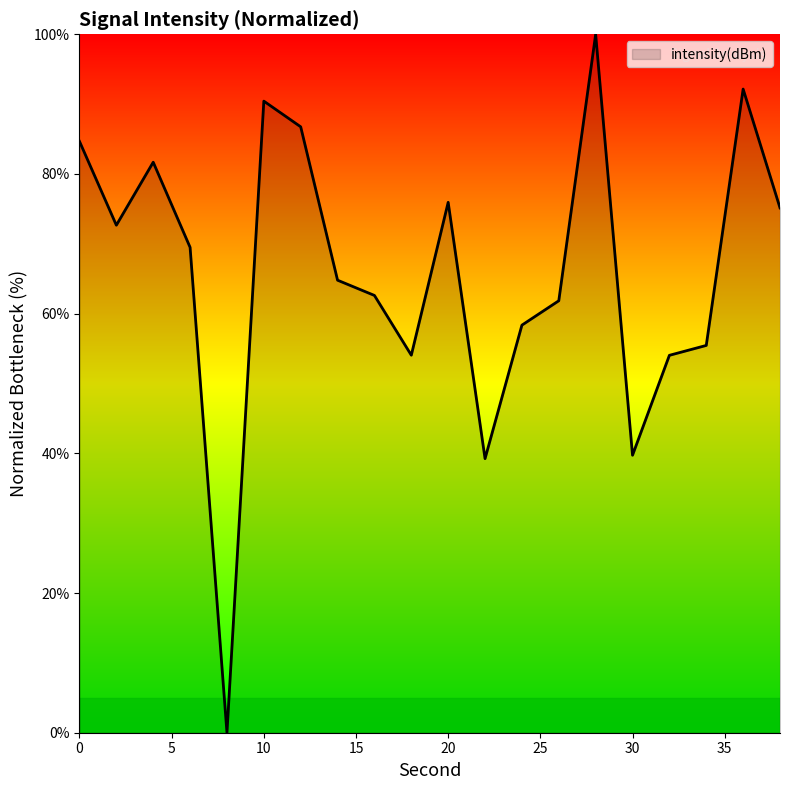

What is the difference between the maximum and minimum values?

100.0